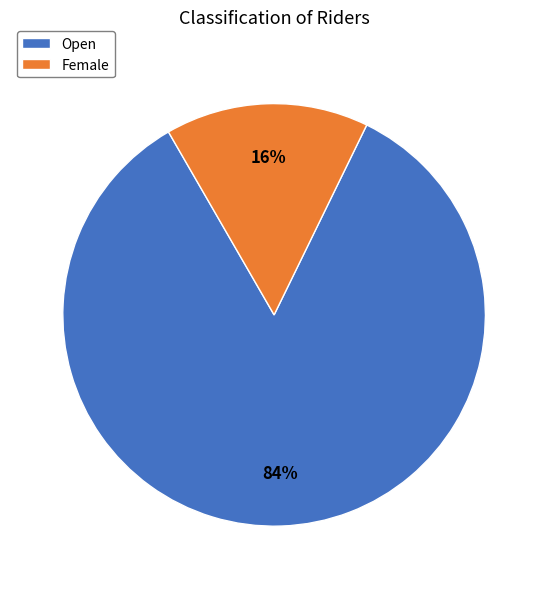

What percentage is the Open slice, to the nearest percent?

84%